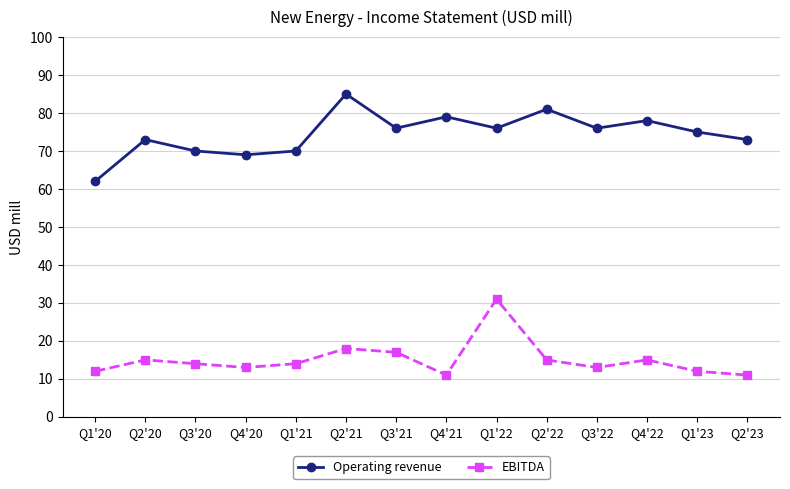

What is the total value across all series at Q4'21?

90